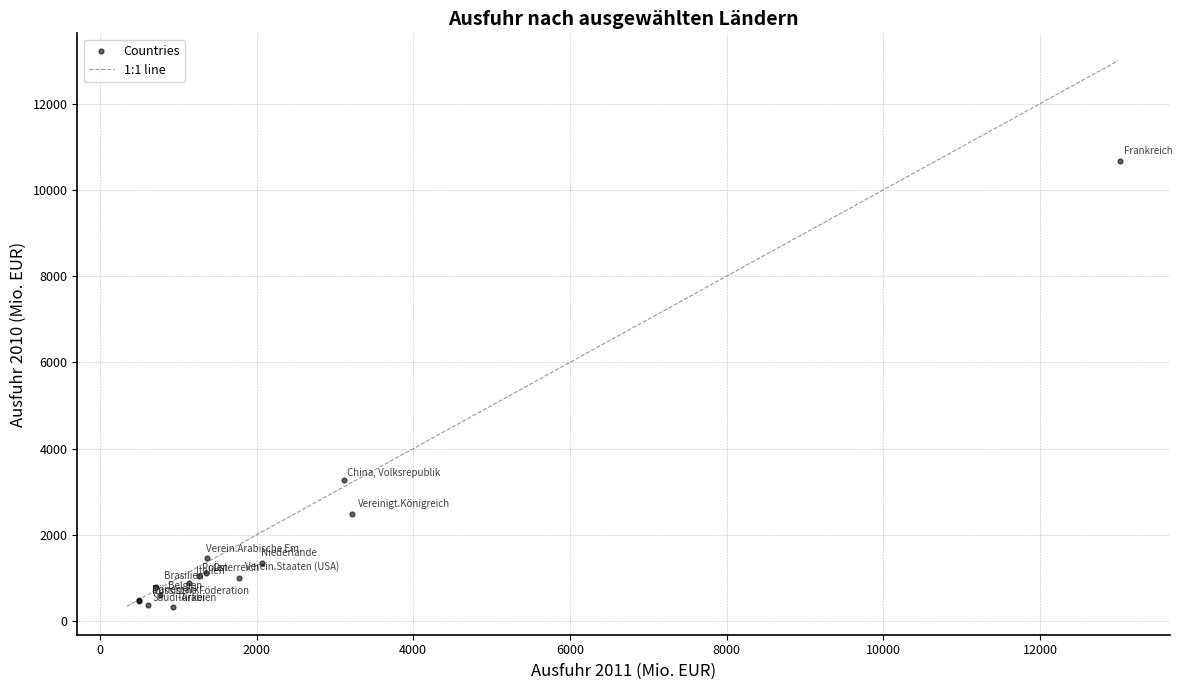

What Y value in the scatter plot is closest to 5493?

3264.4